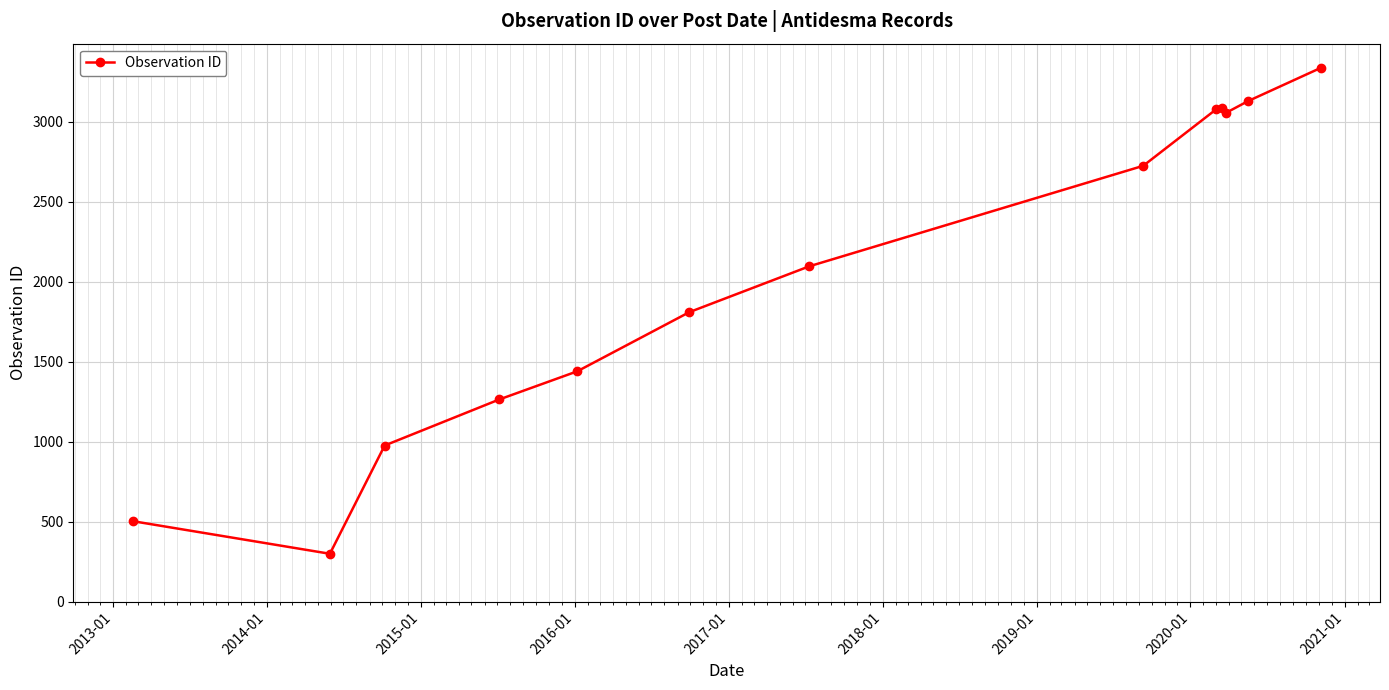

What is the average value?

2062